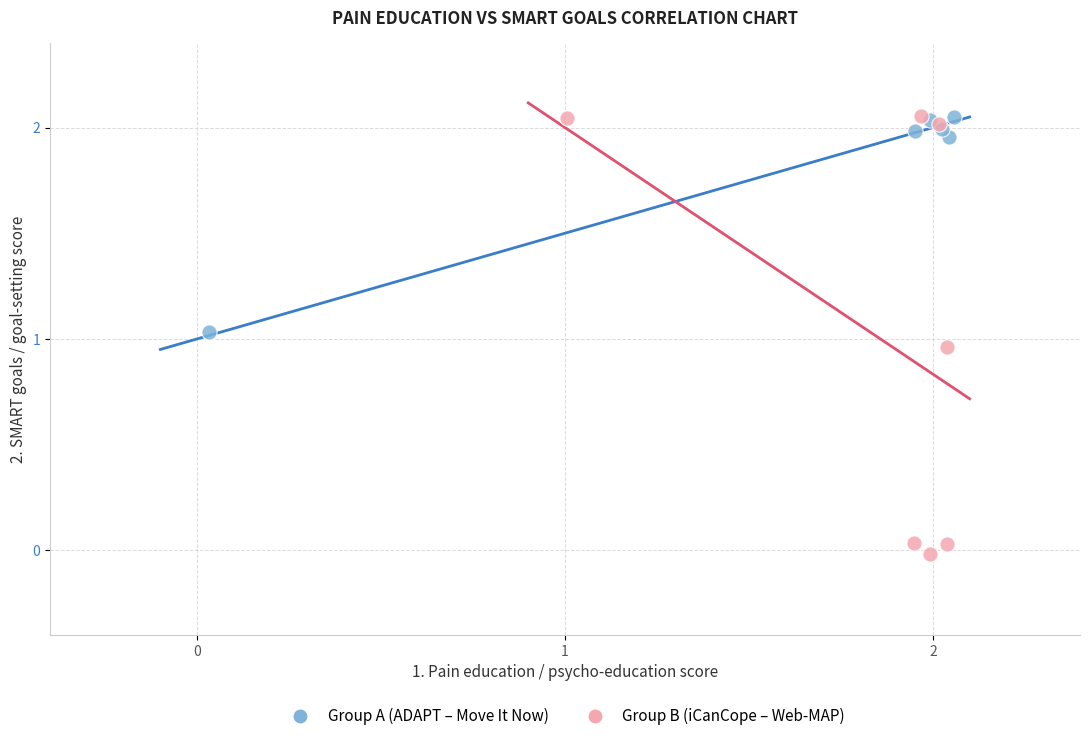

Which series contains the lowest Y value?

Group B (iCanCope – Web-MAP)